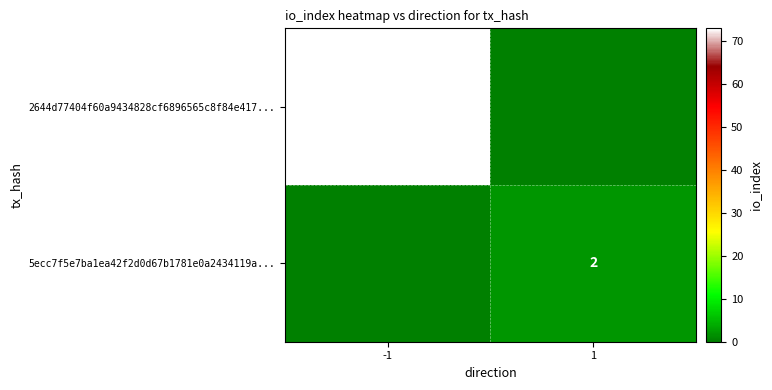

At which category does the chart reach its peak across all series?

-1